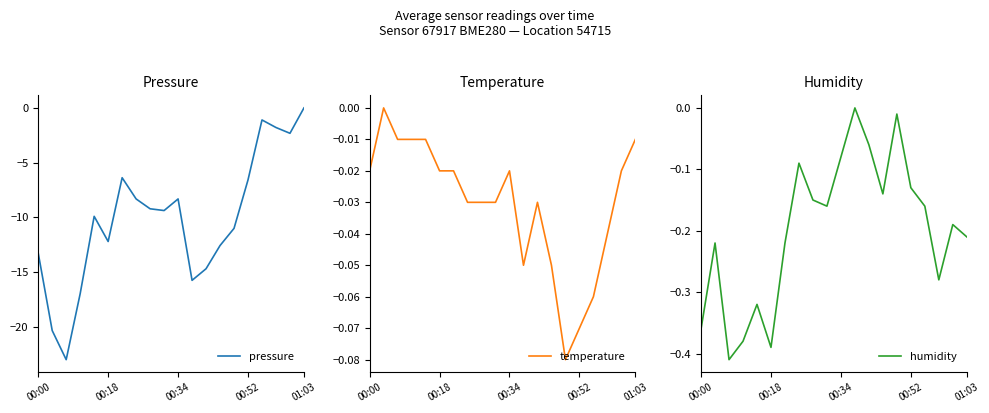

In pressure, how many points are higher than both neighbors (excluding endpoints)?

4